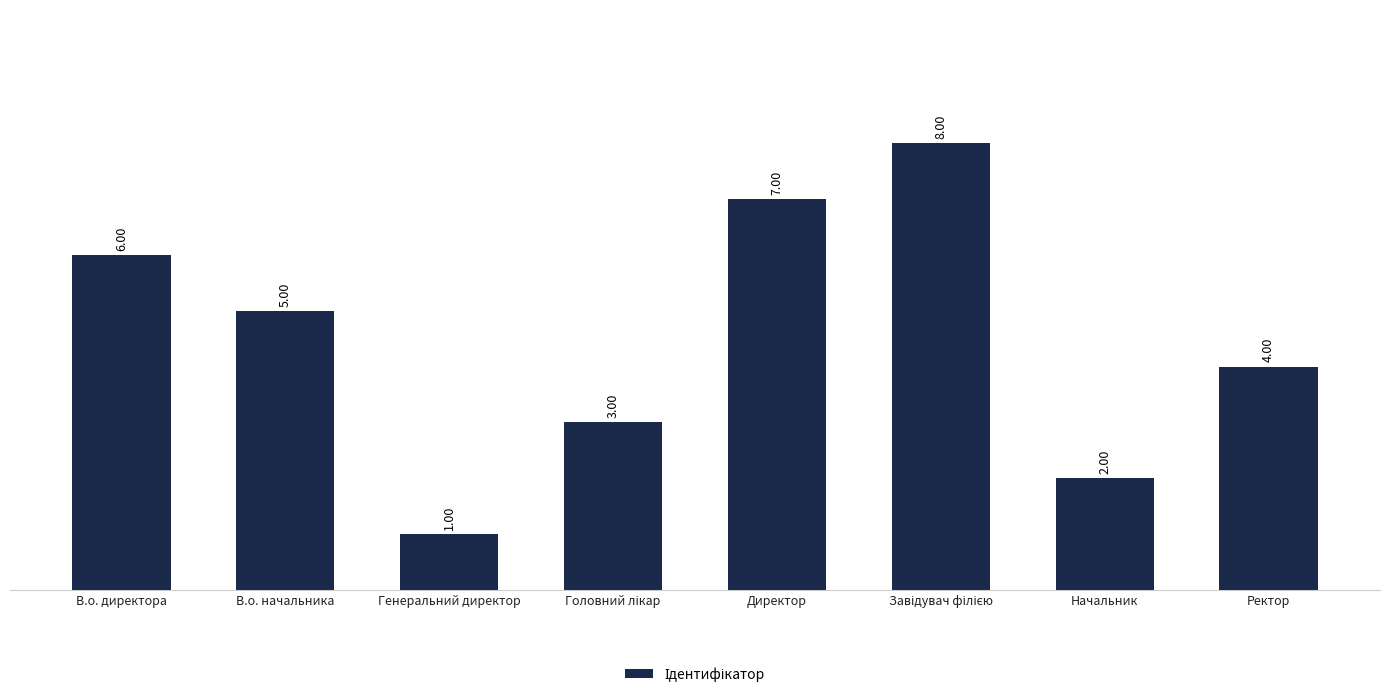

Are the bars horizontal?

No